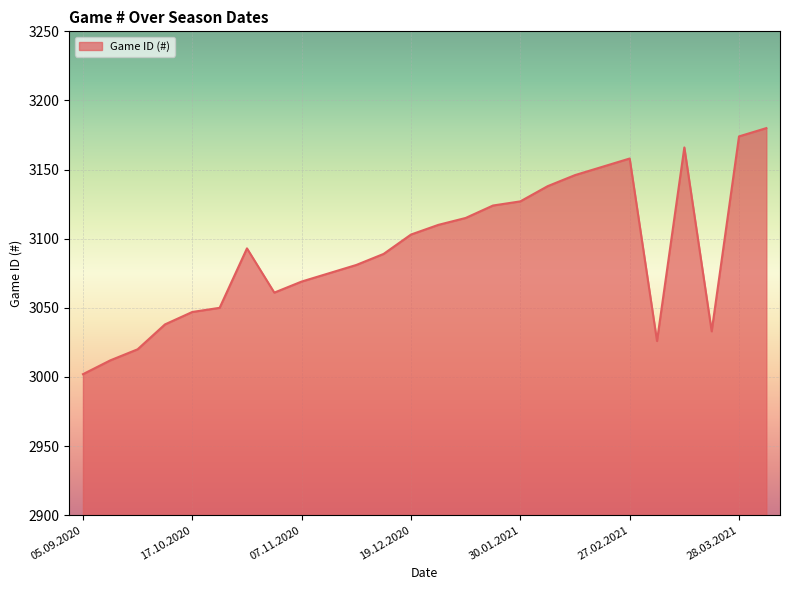

What is the sum of all values?

80389